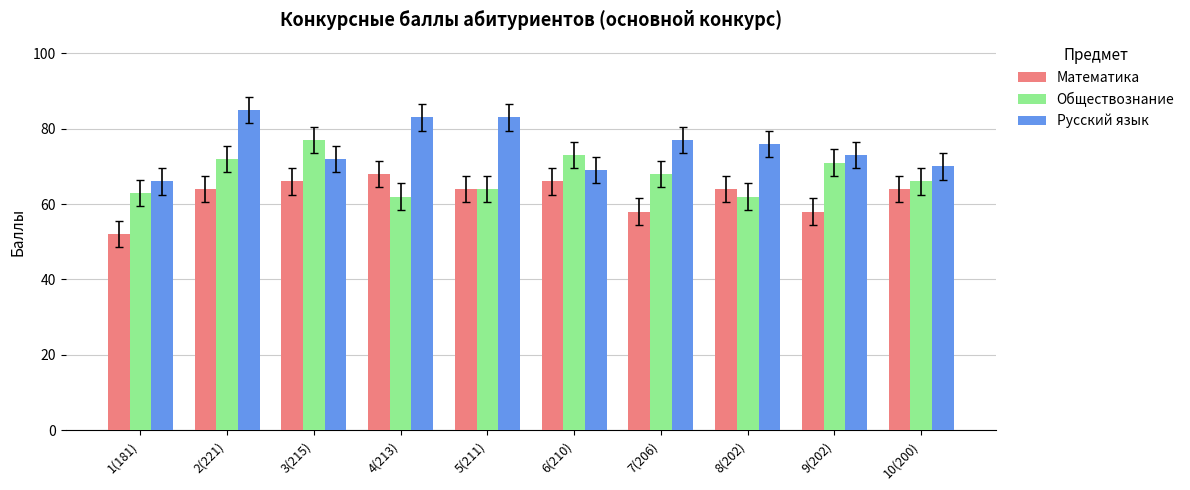

What is the smallest value displayed?

52